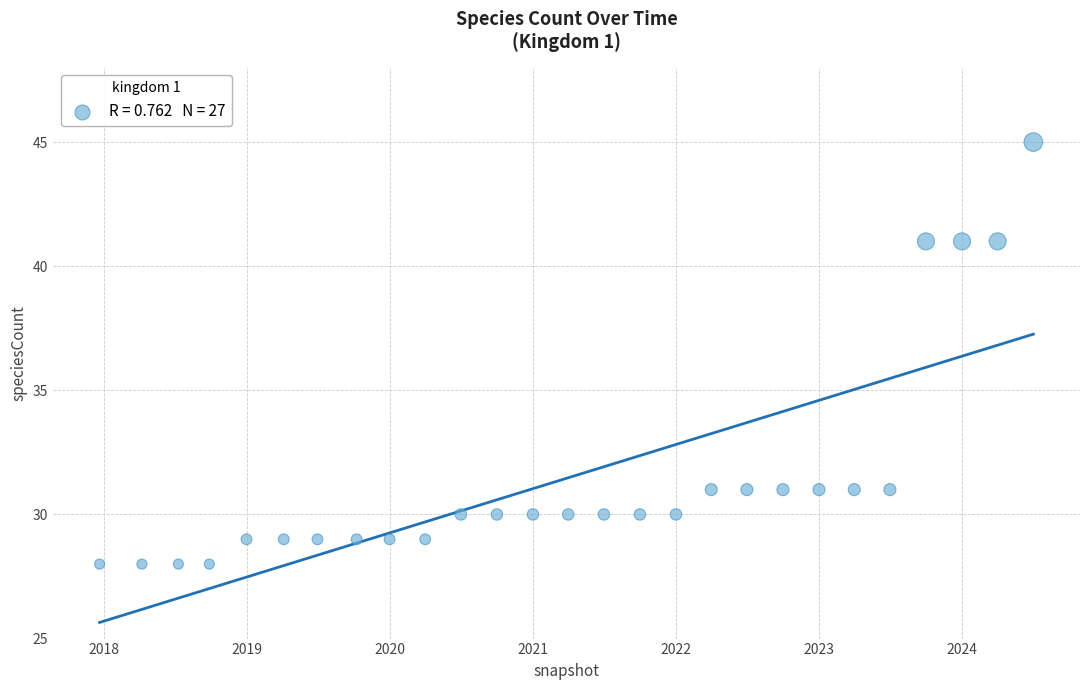

What is the range of Y values (max minus min)?

17